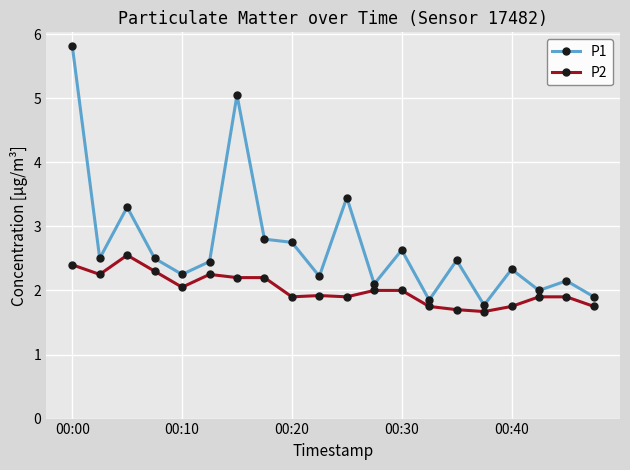

What is the maximum value for P1?

5.8